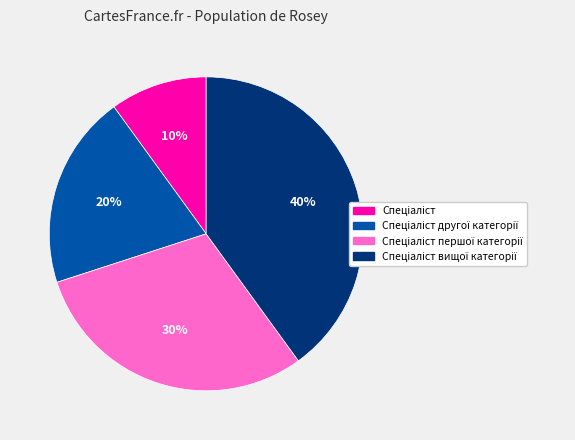

To the nearest percent, what is the average slice percentage?

25%